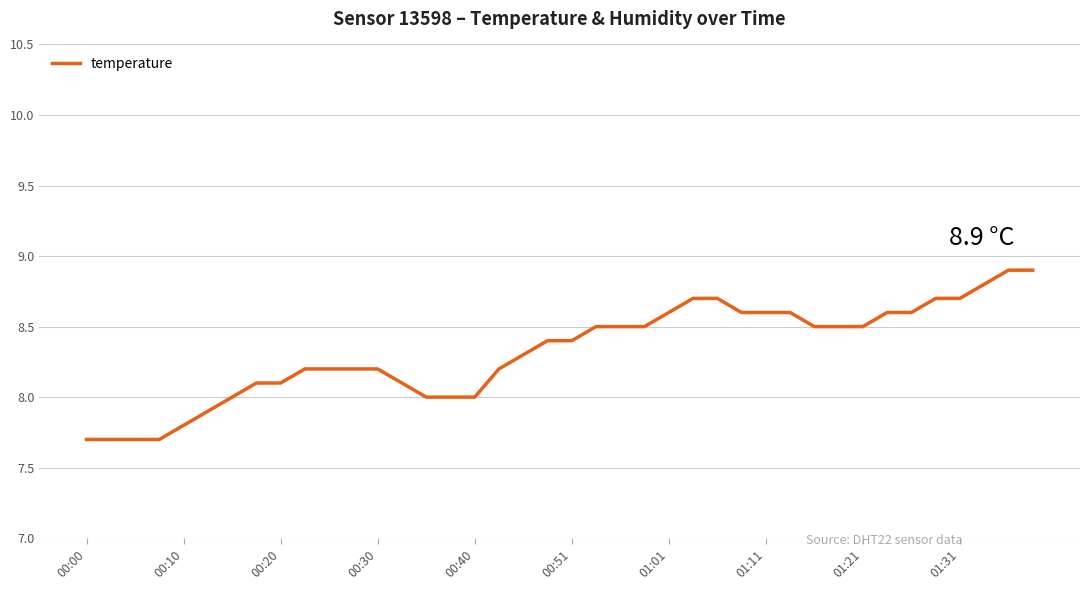

What is the difference between the maximum and minimum values?

1.2